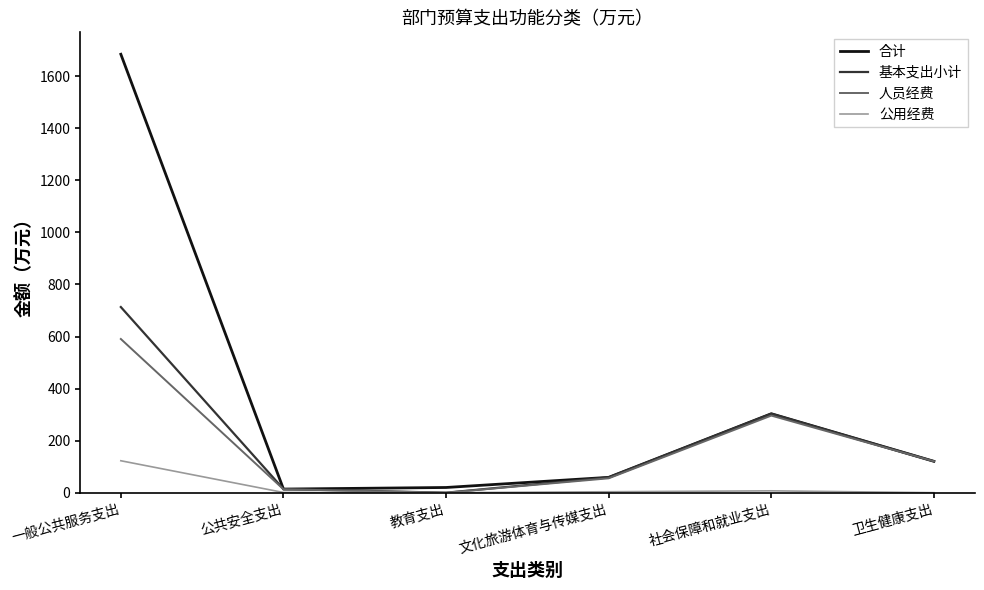

What position from the left is 公共安全支出?

2